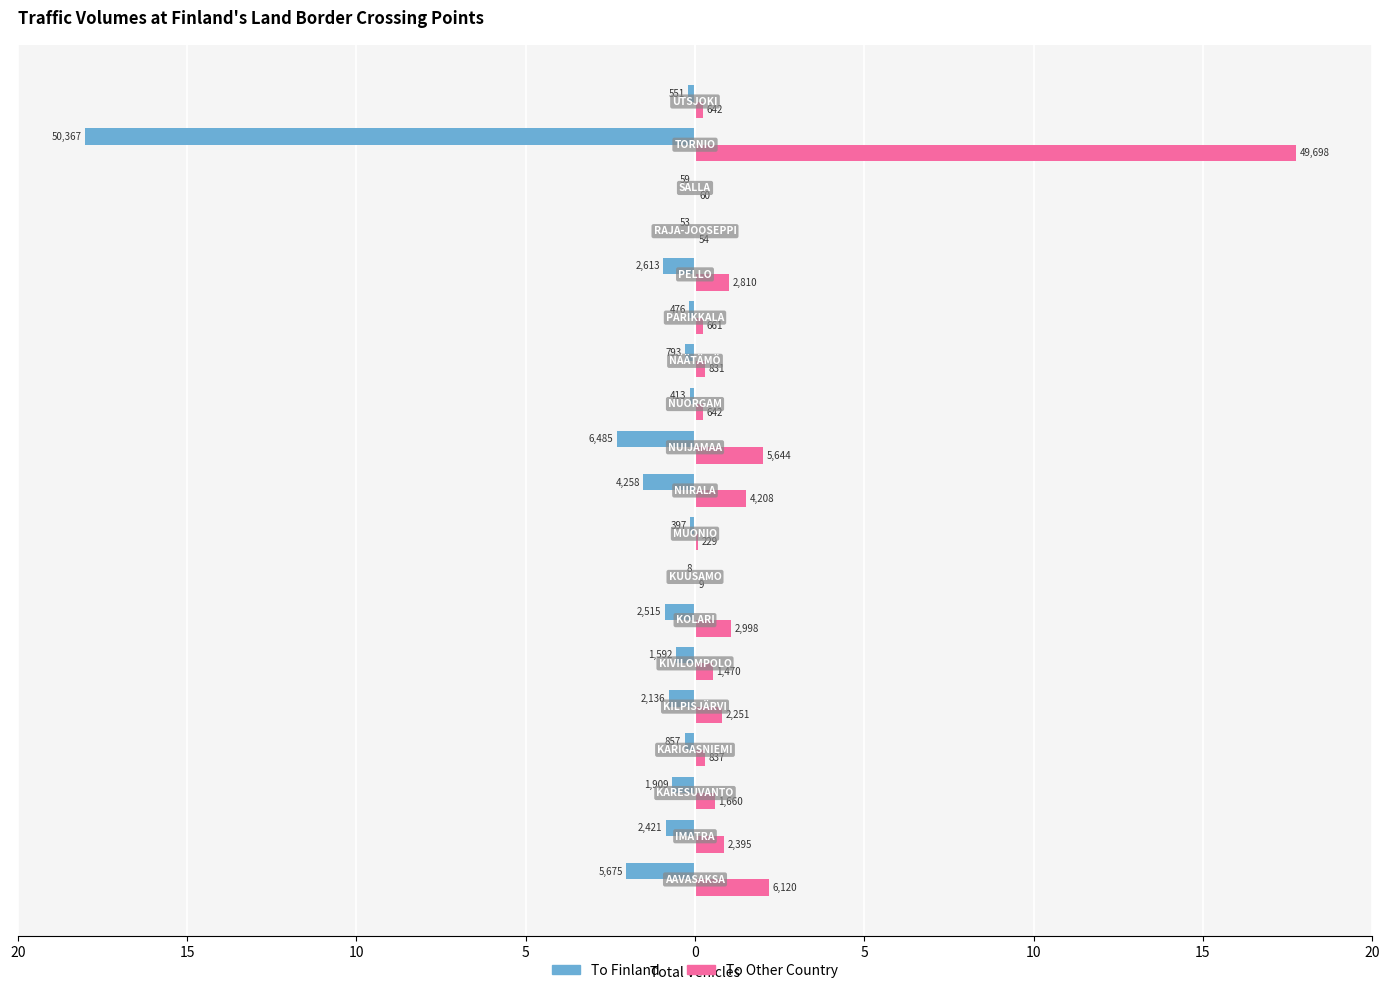

What is the value of the To Finland bar at the 13th from the left?

-0.3